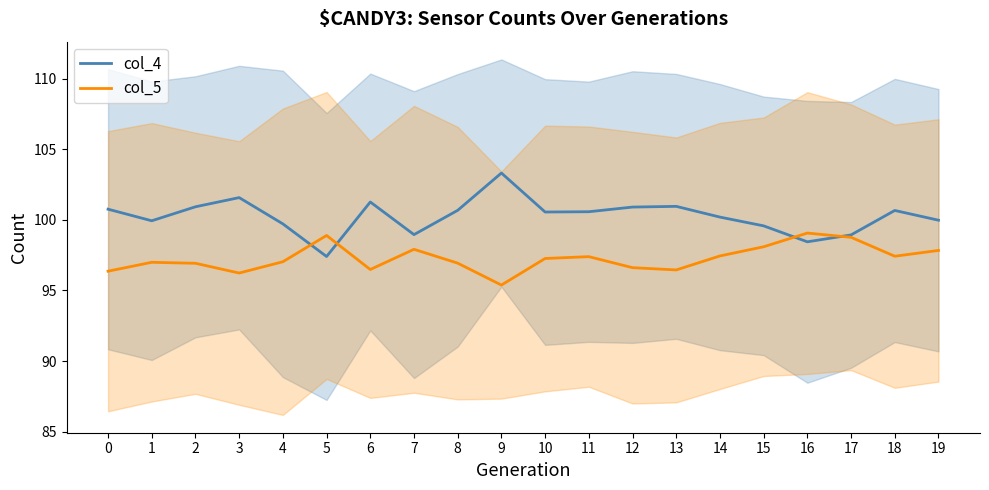

Reading left to right, transcribe all the data shown in this chart.

col_4: 0=100.8	1=99.9	2=100.9	3=101.6	4=99.7	5=97.4	6=101.3	7=99.0	8=100.7	9=103.3	10=100.5	11=100.6	12=100.9	13=101.0	14=100.2	15=99.6	16=98.4	17=98.9	18=100.7	19=100.0
col_5: 0=96.4	1=97.0	2=96.9	3=96.2	4=97.0	5=98.9	6=96.5	7=97.9	8=96.9	9=95.4	10=97.3	11=97.4	12=96.6	13=96.5	14=97.4	15=98.1	16=99.1	17=98.8	18=97.4	19=97.8